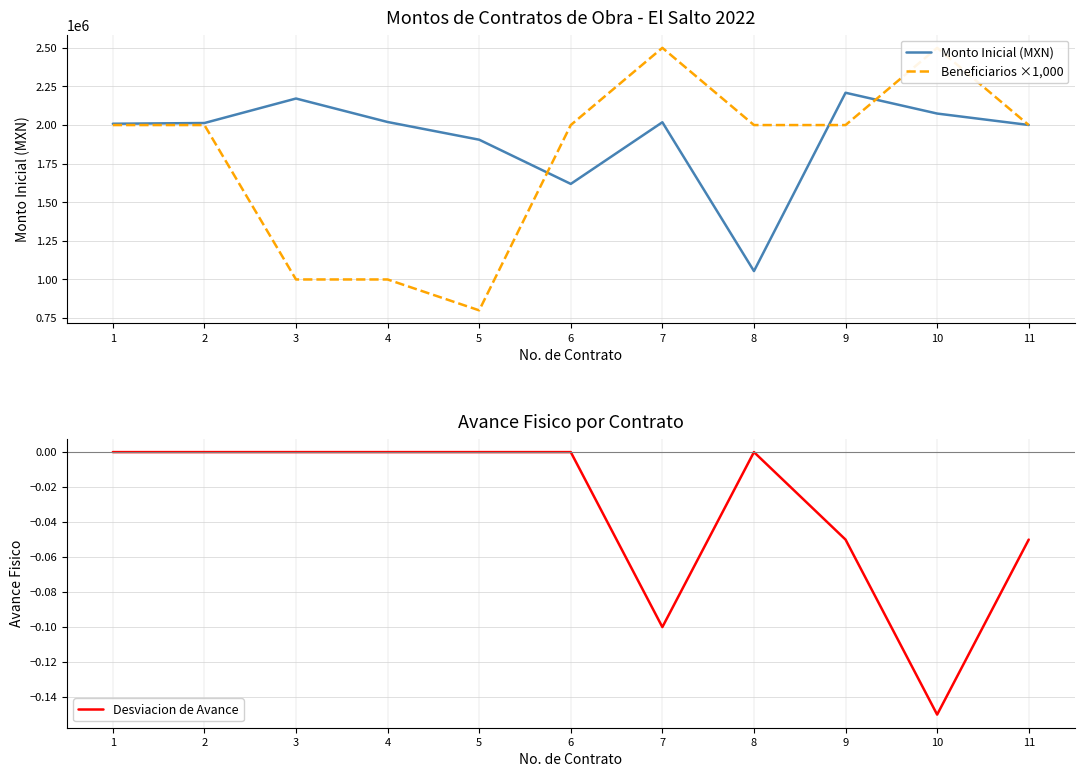

The Beneficiarios ×1,000 series shows 645945.3 at 6. True or false?

False